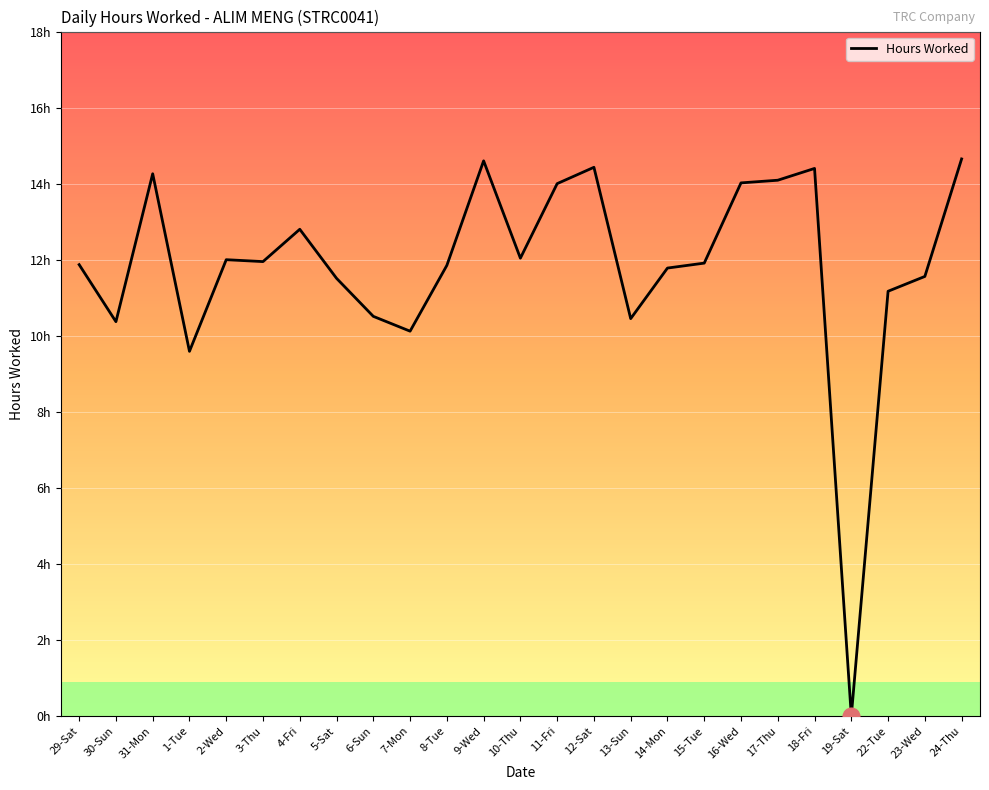

What is the change in value from 3-Thu to 16-Wed?

+2.1